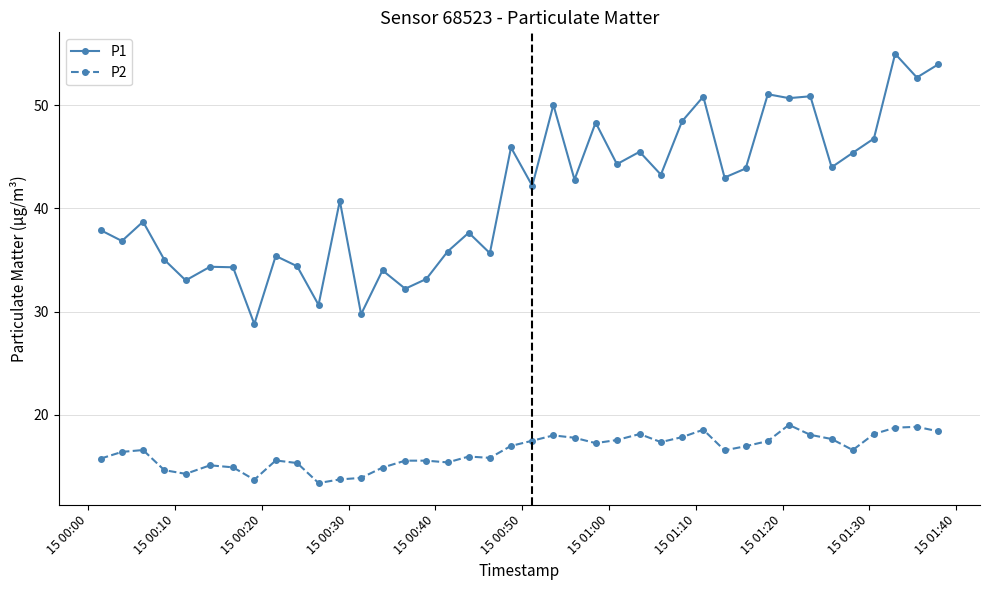

Which series has the largest range (max minus min)?

P1